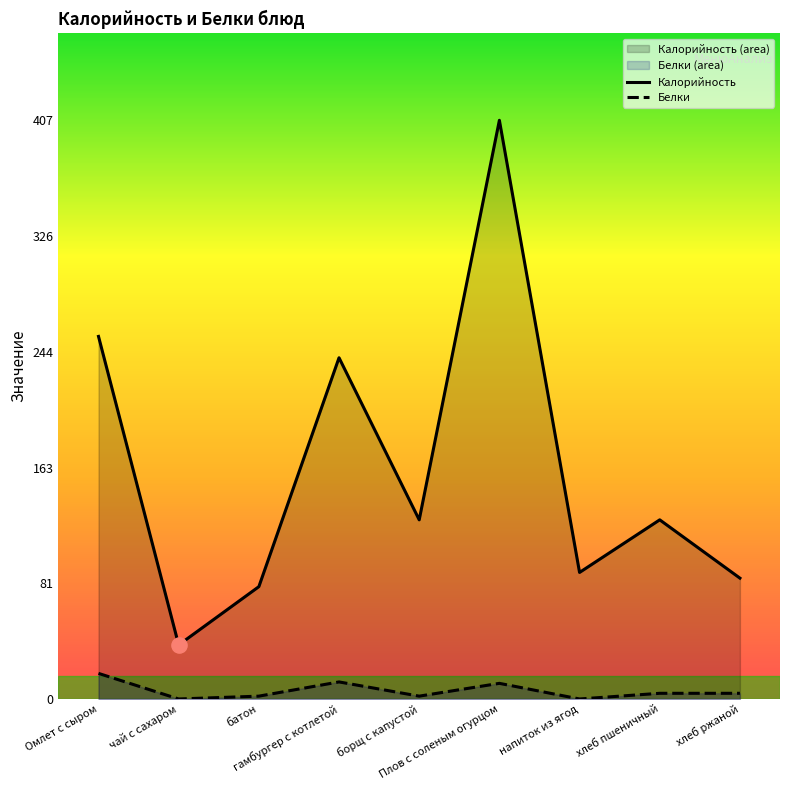

At which category is the sum across all series the highest?

Плов с соленым огурцом